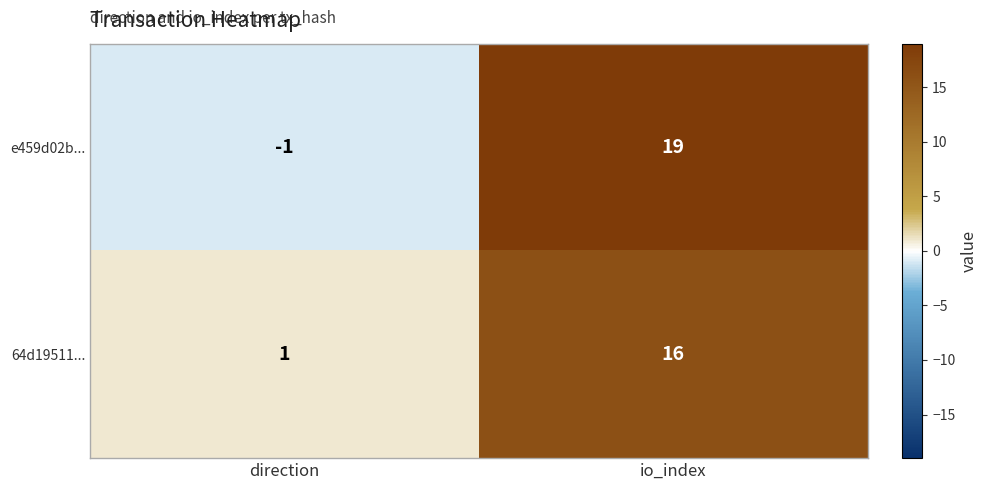

Where is e459d02b... nearest to the value 9?

direction